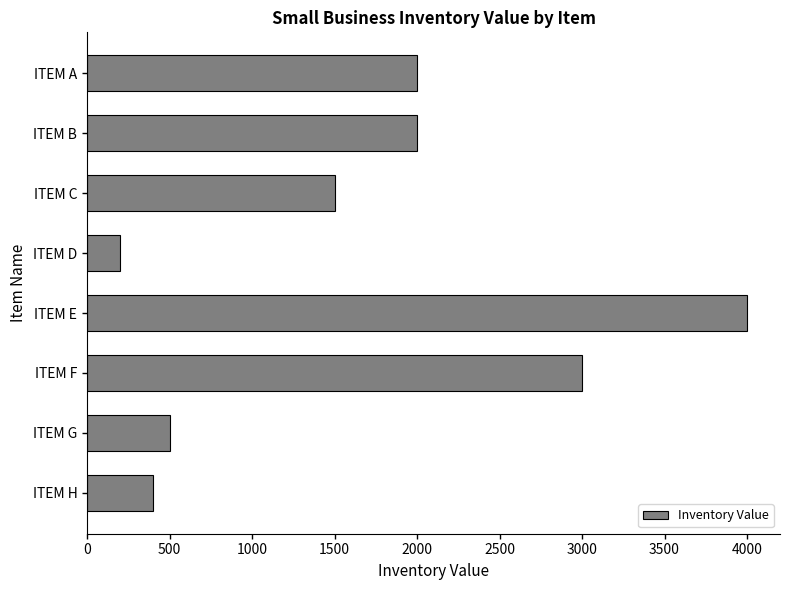

The value at ITEM D is 200. True or false?

True